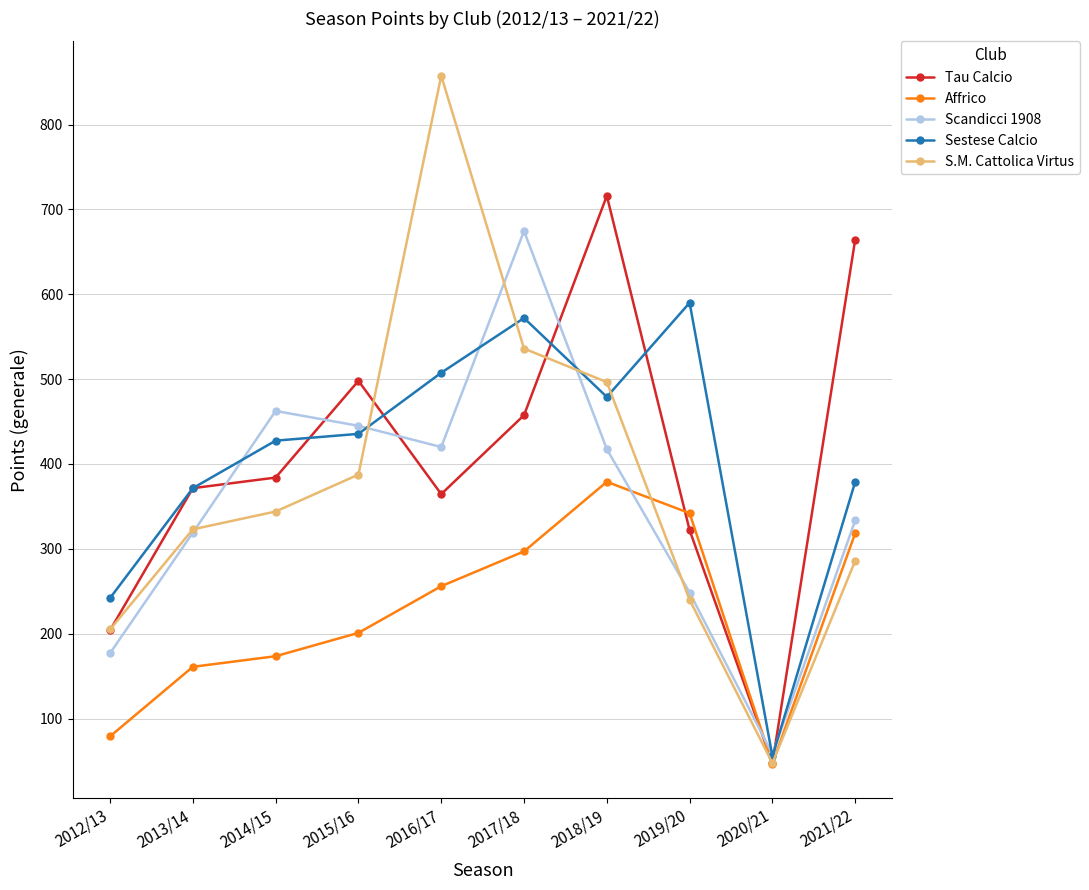

How many interior local valleys does the Affrico series have?

1